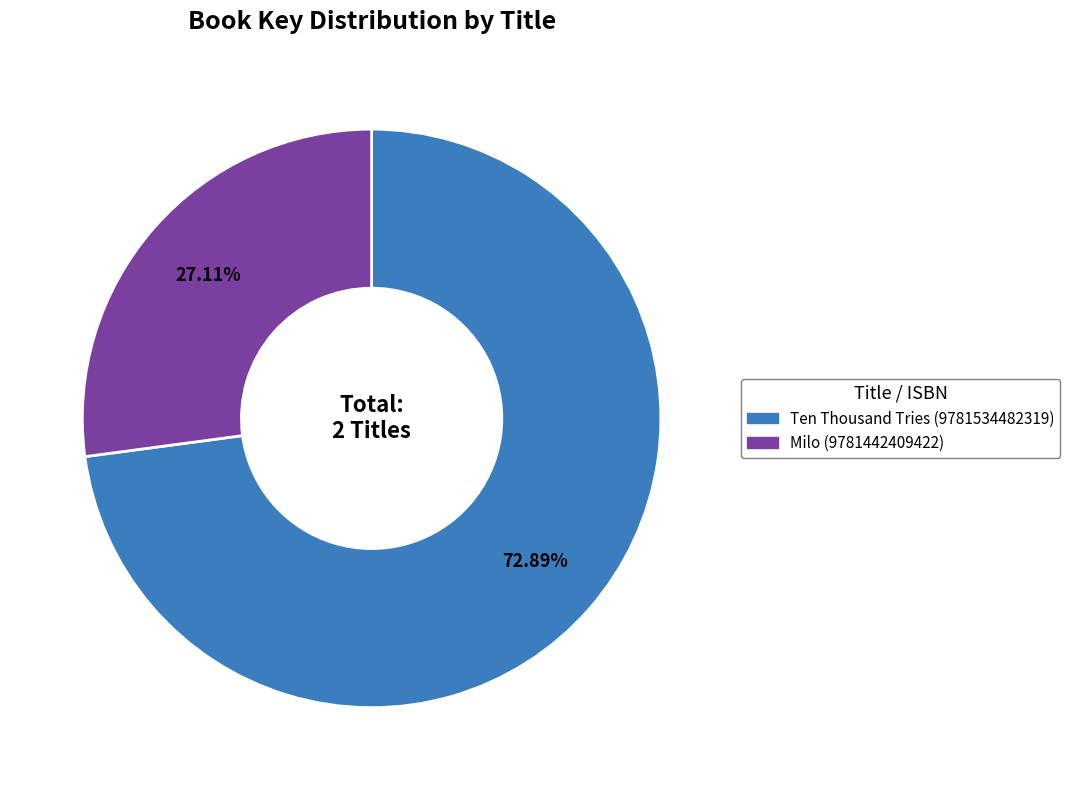

Is it true that Ten Thousand Tries (9781534482319) is 73% of the pie?

True